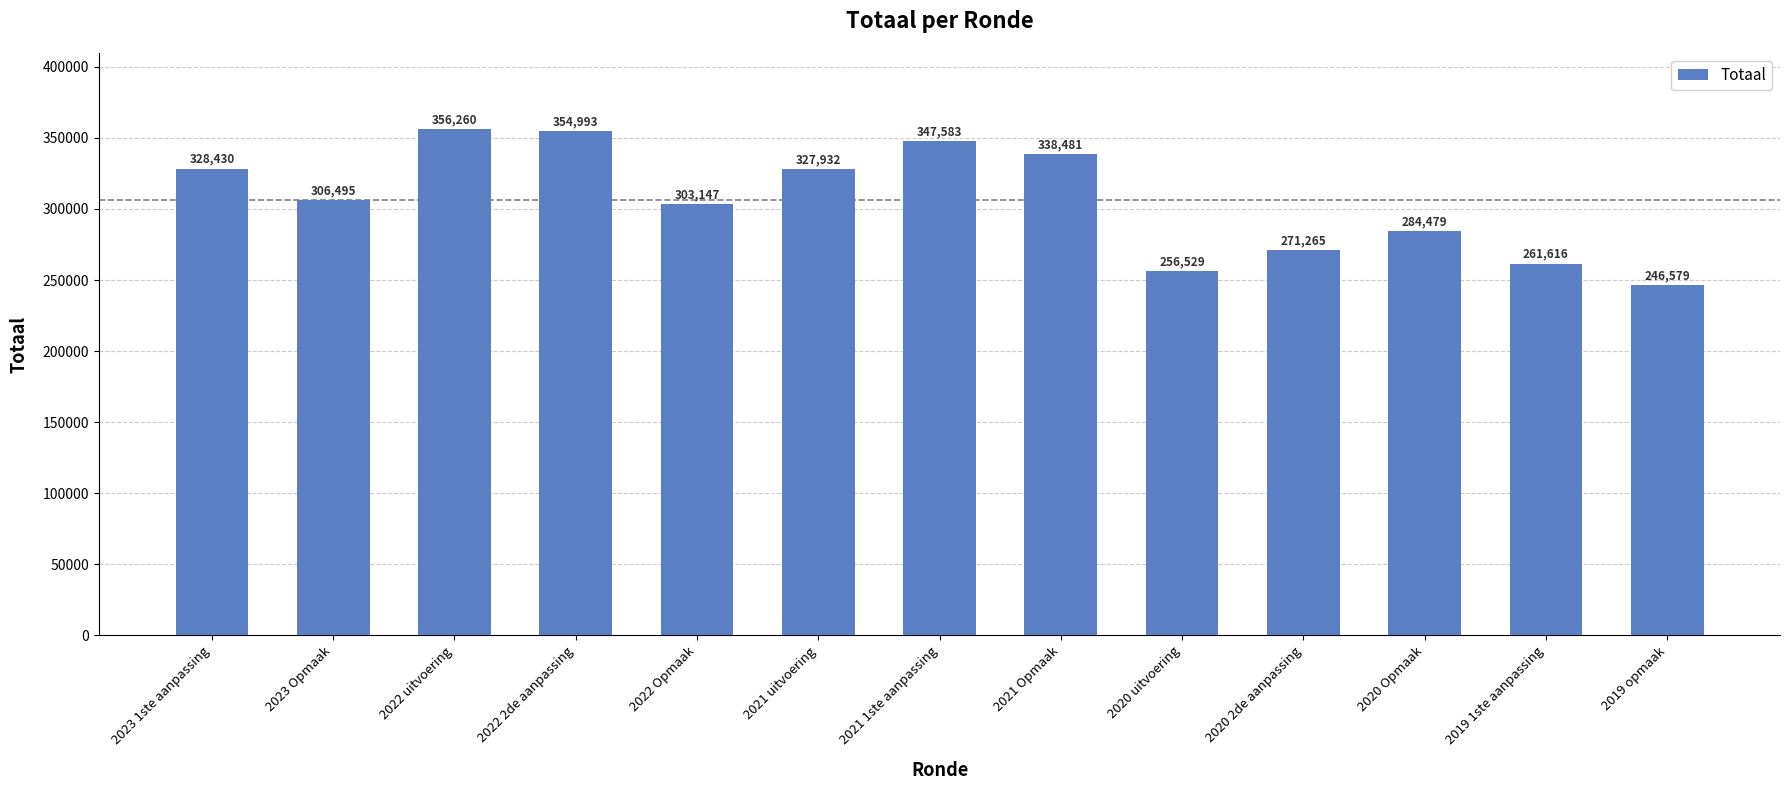

What is the difference between the values at 2021 1ste aanpassing and 2021 uitvoering?

19651